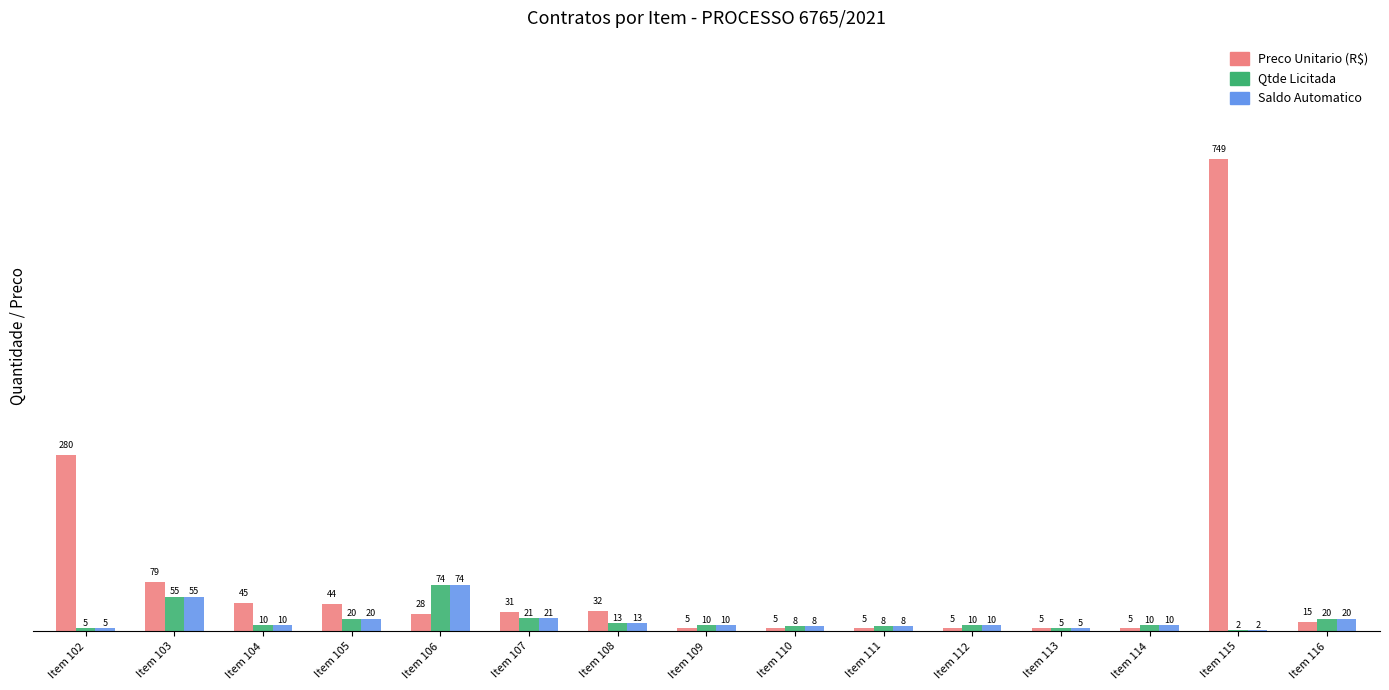

Is it true that Qtde Licitada equals 5 at Item 102?

True